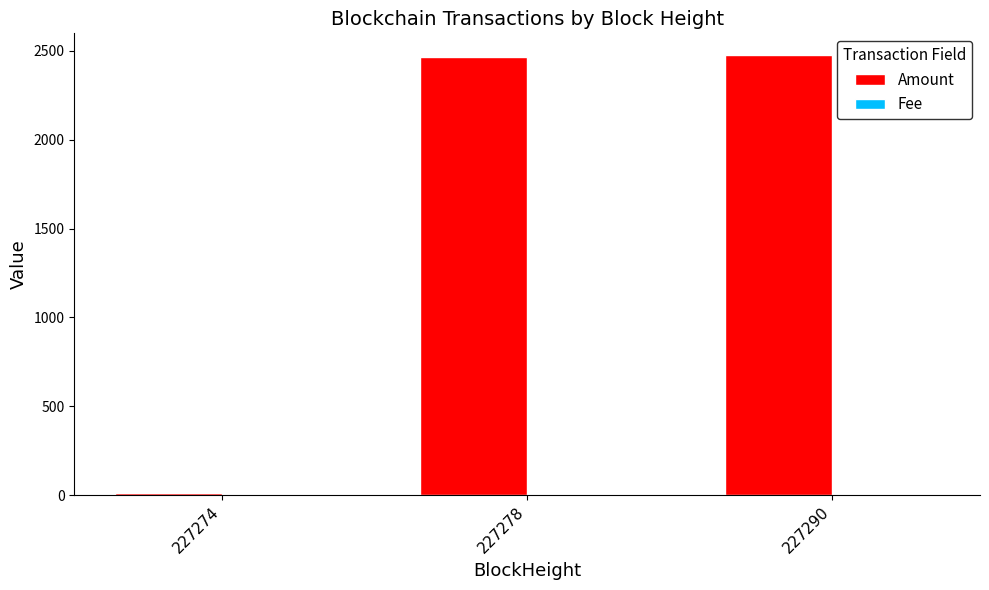

Is it true that Amount equals 1321.1 at 227278?

False